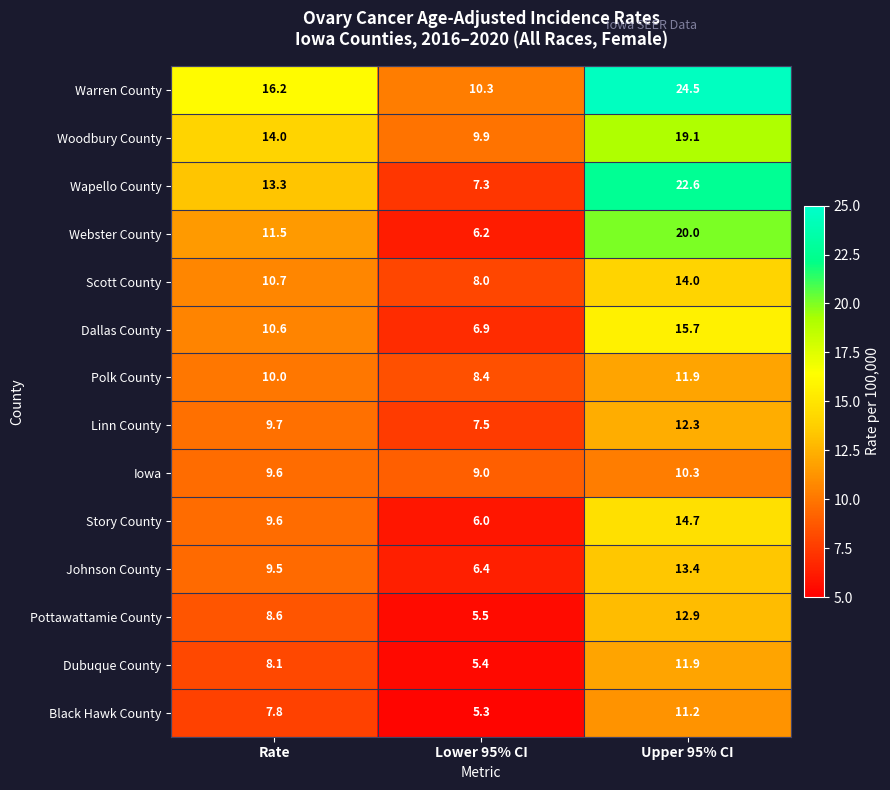

At how many categories does at least one series exceed 23?

1